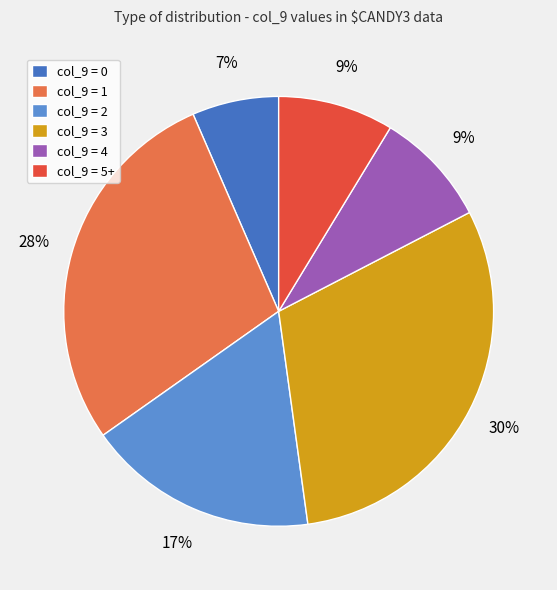

To the nearest percent, what percentage of the pie is col_9 = 5+?

9%